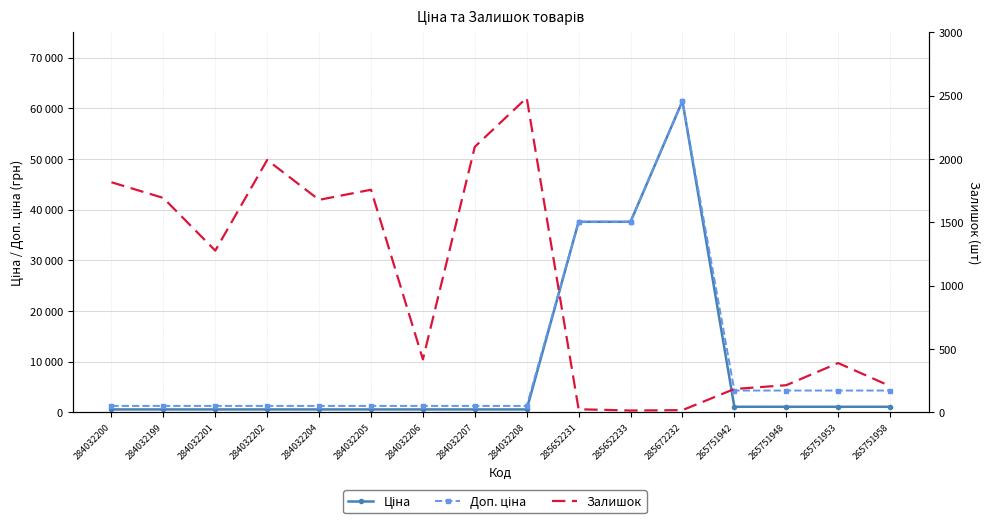

What is the label of the 6th point from the left?

284032205